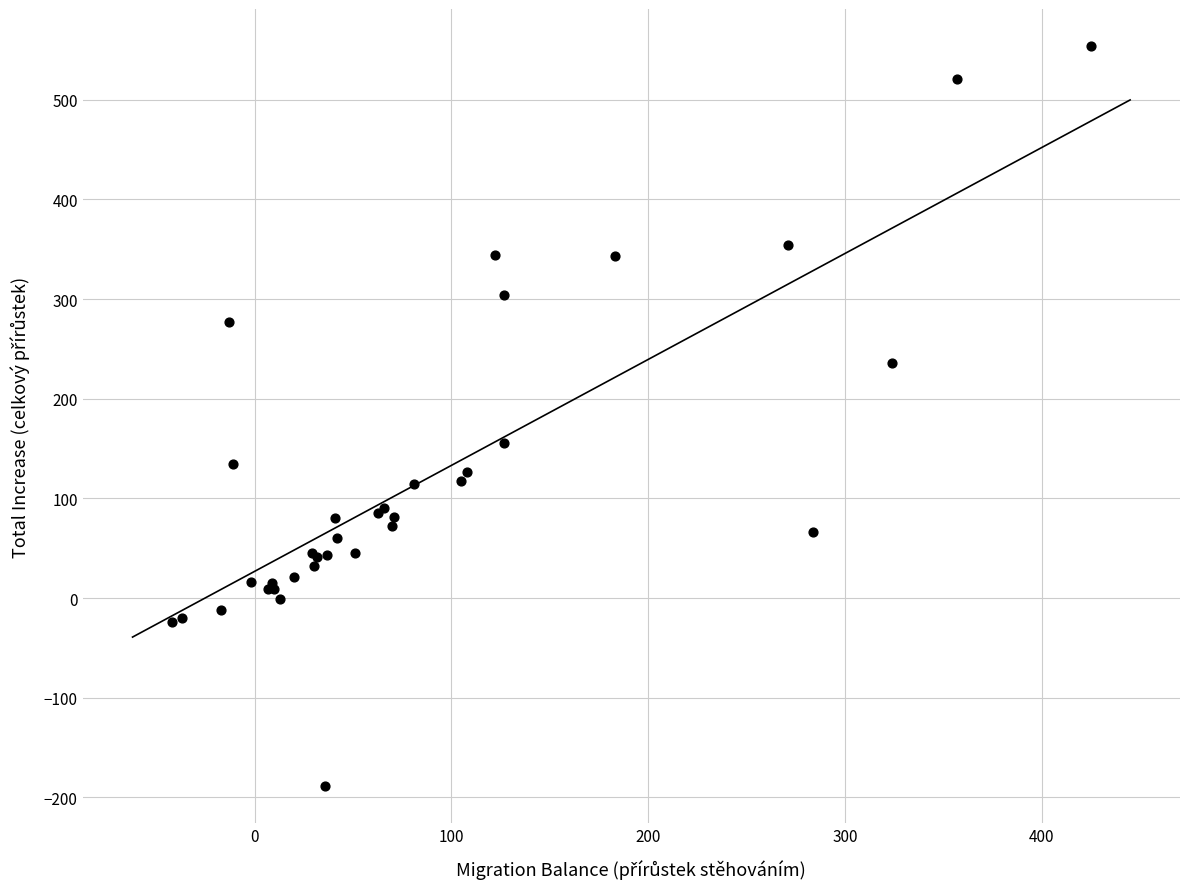

What Y value in the scatter plot is closest to 182?

156